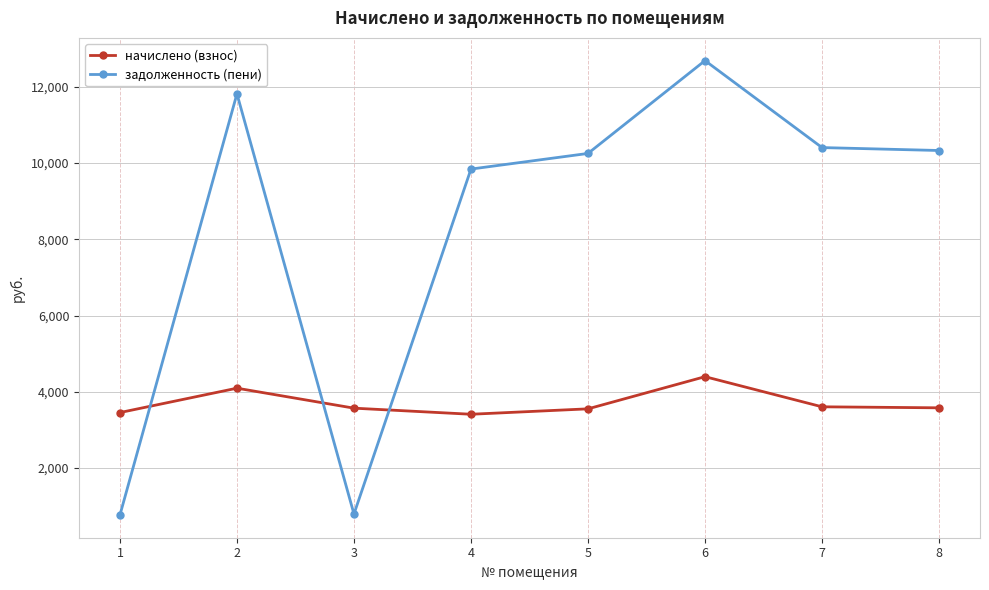

Between 2 and 7, which series saw the biggest shift?

задолженность (пени)